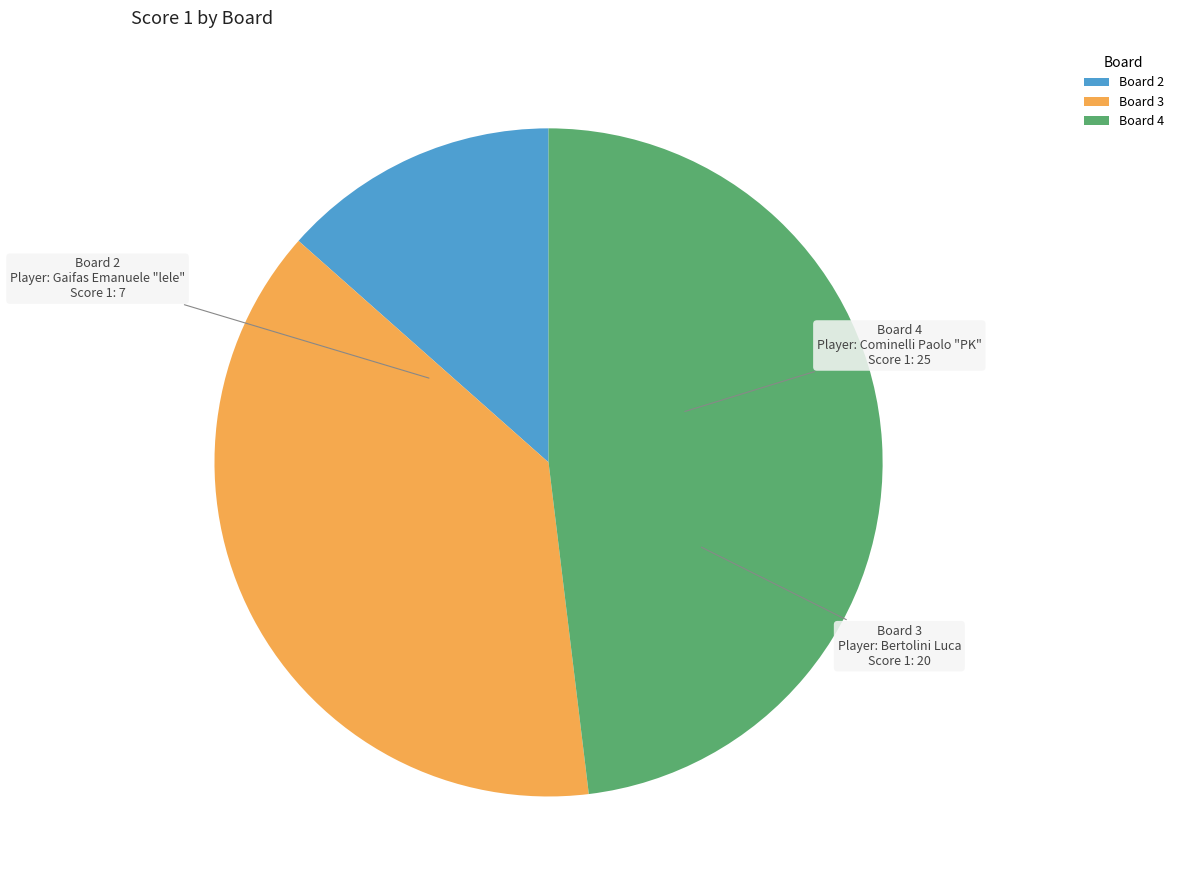

Does any single category account for the majority?

No